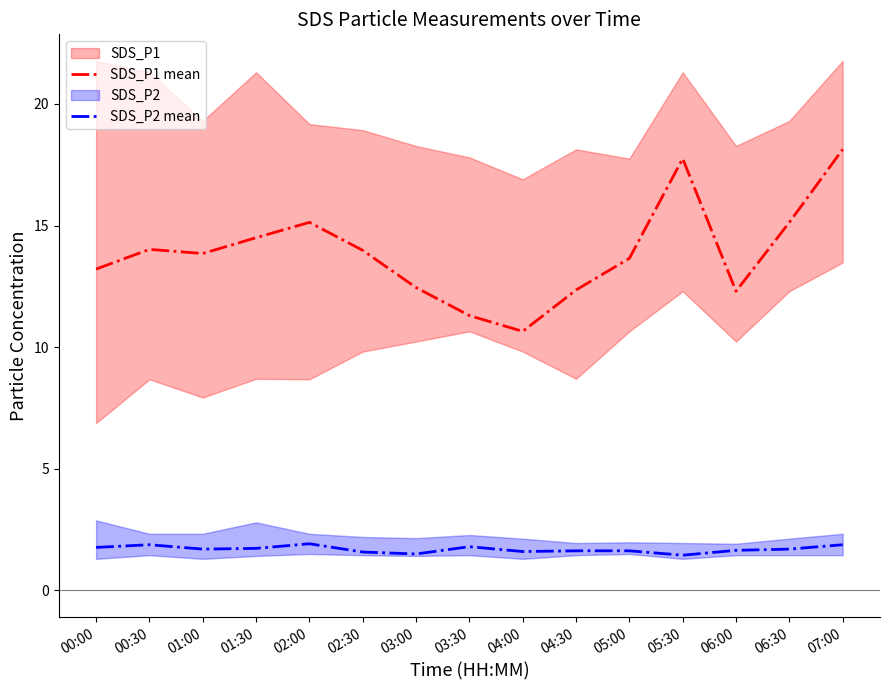

At which category is the sum across all series the highest?

07:00